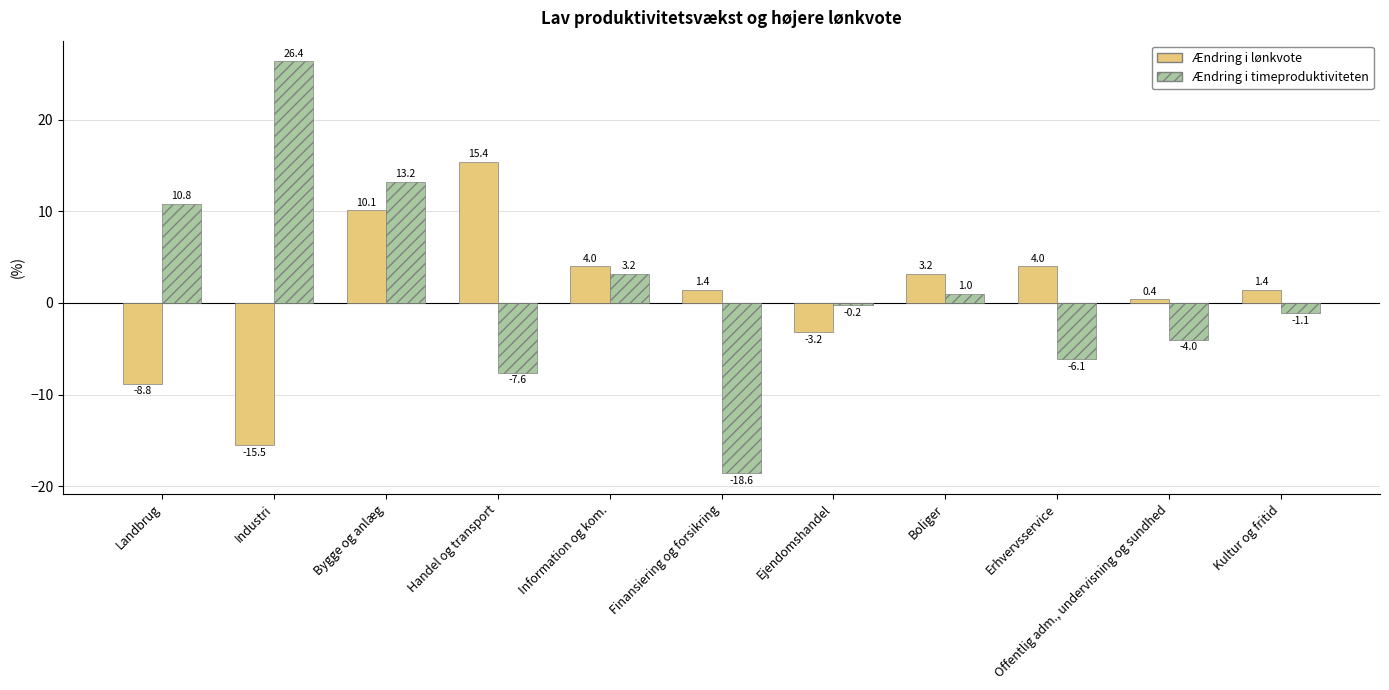

The Ændring i lønkvote series shows -5.4 at Ejendomshandel. True or false?

False